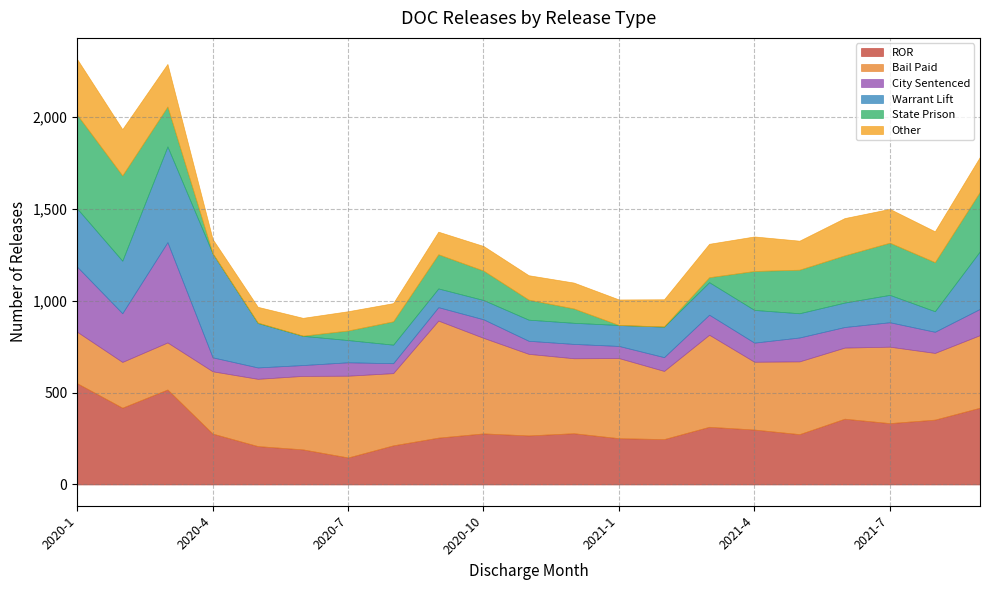

What is the sum of the City Sentenced values at 2021-9 and 2020-12?

221